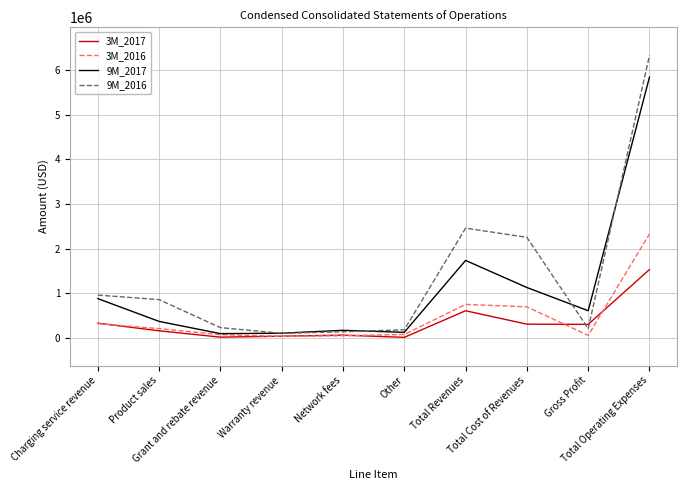

What is the difference between the 9M_2016 values at Total Operating Expenses and Total Revenues?

3873571